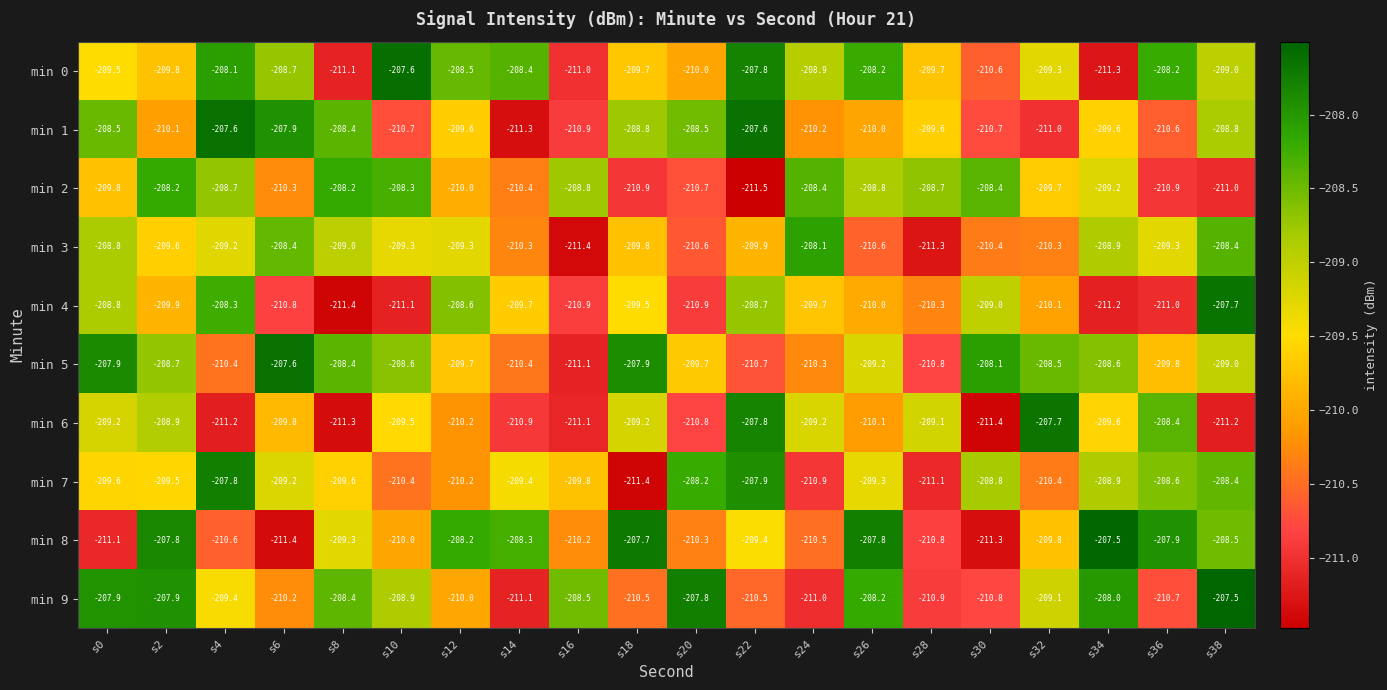

What is the greatest value displayed?

-207.5